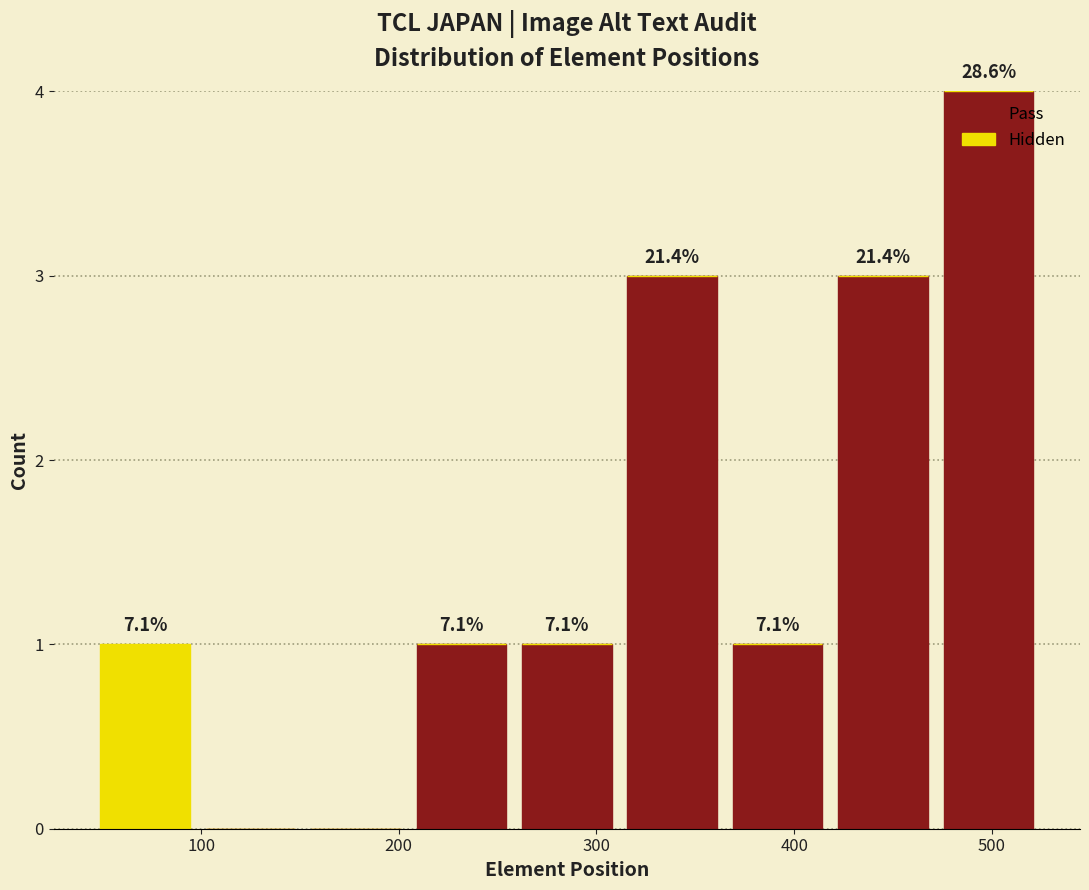

Which range on the x-axis has the tallest stacked bar (by total height)?

470 to 530